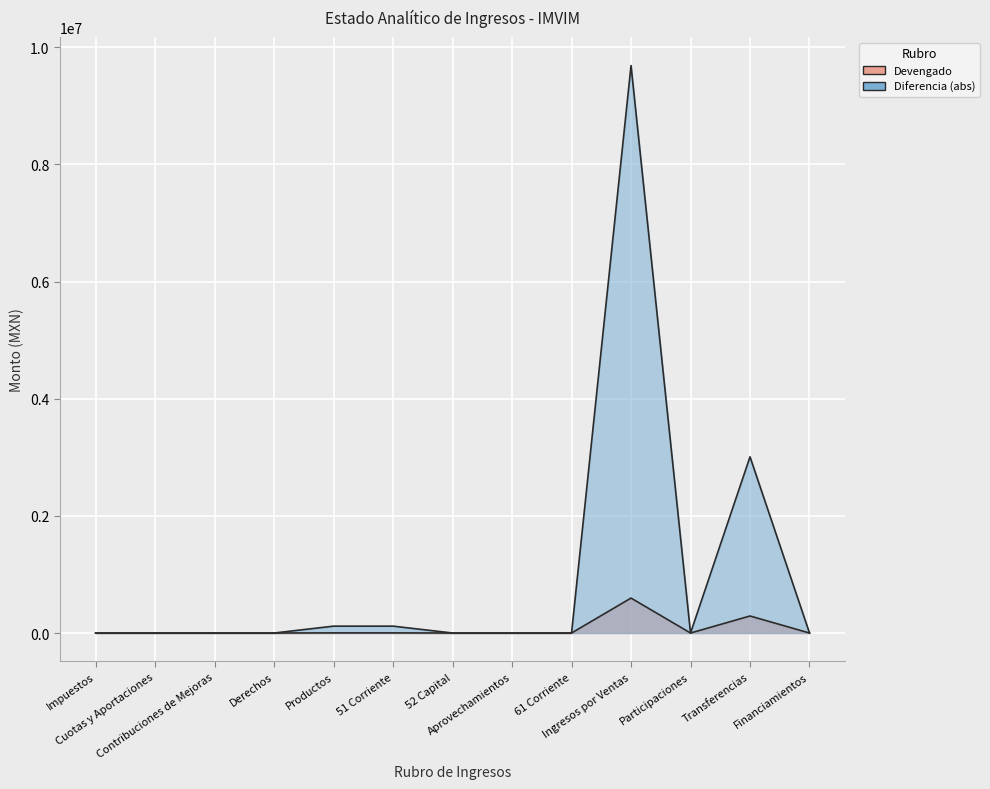

Which series has the largest total across all categories?

Diferencia